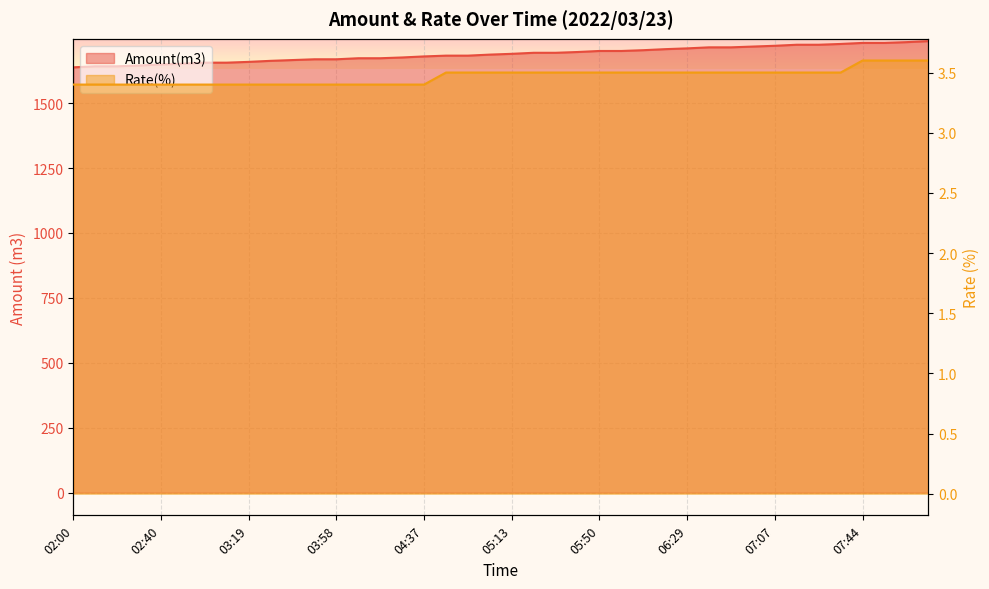

What is the sum of all Rate(%) values?

138.7